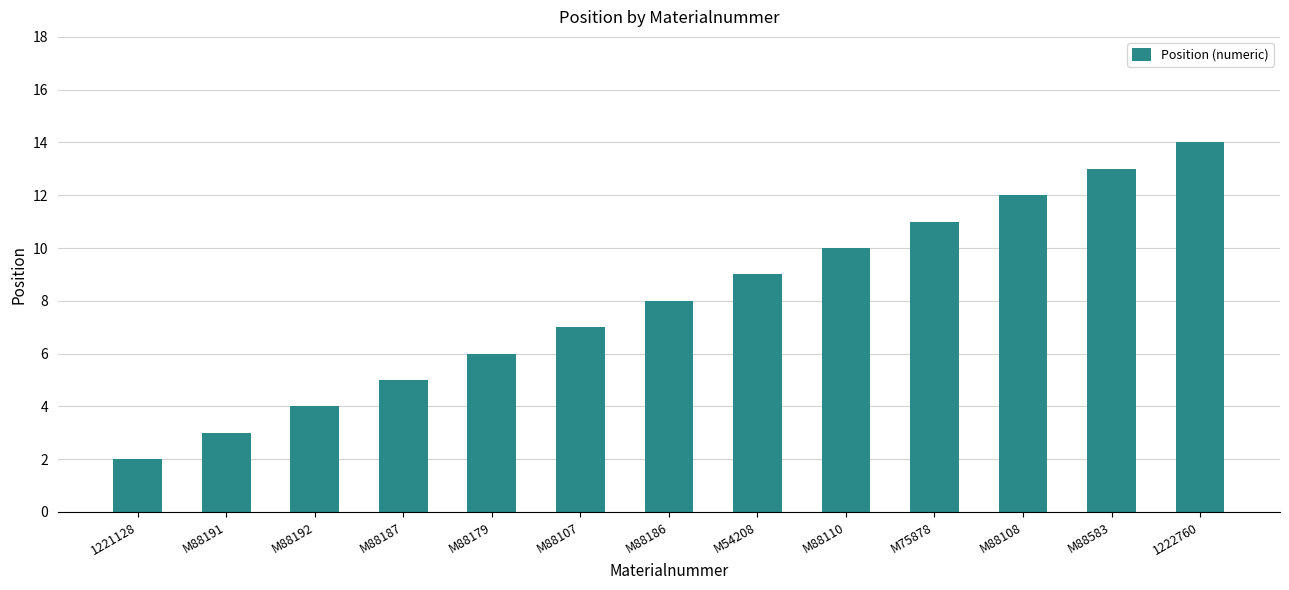

Approximately how many times larger is the value at 1221128 compared to M88583?

0.2